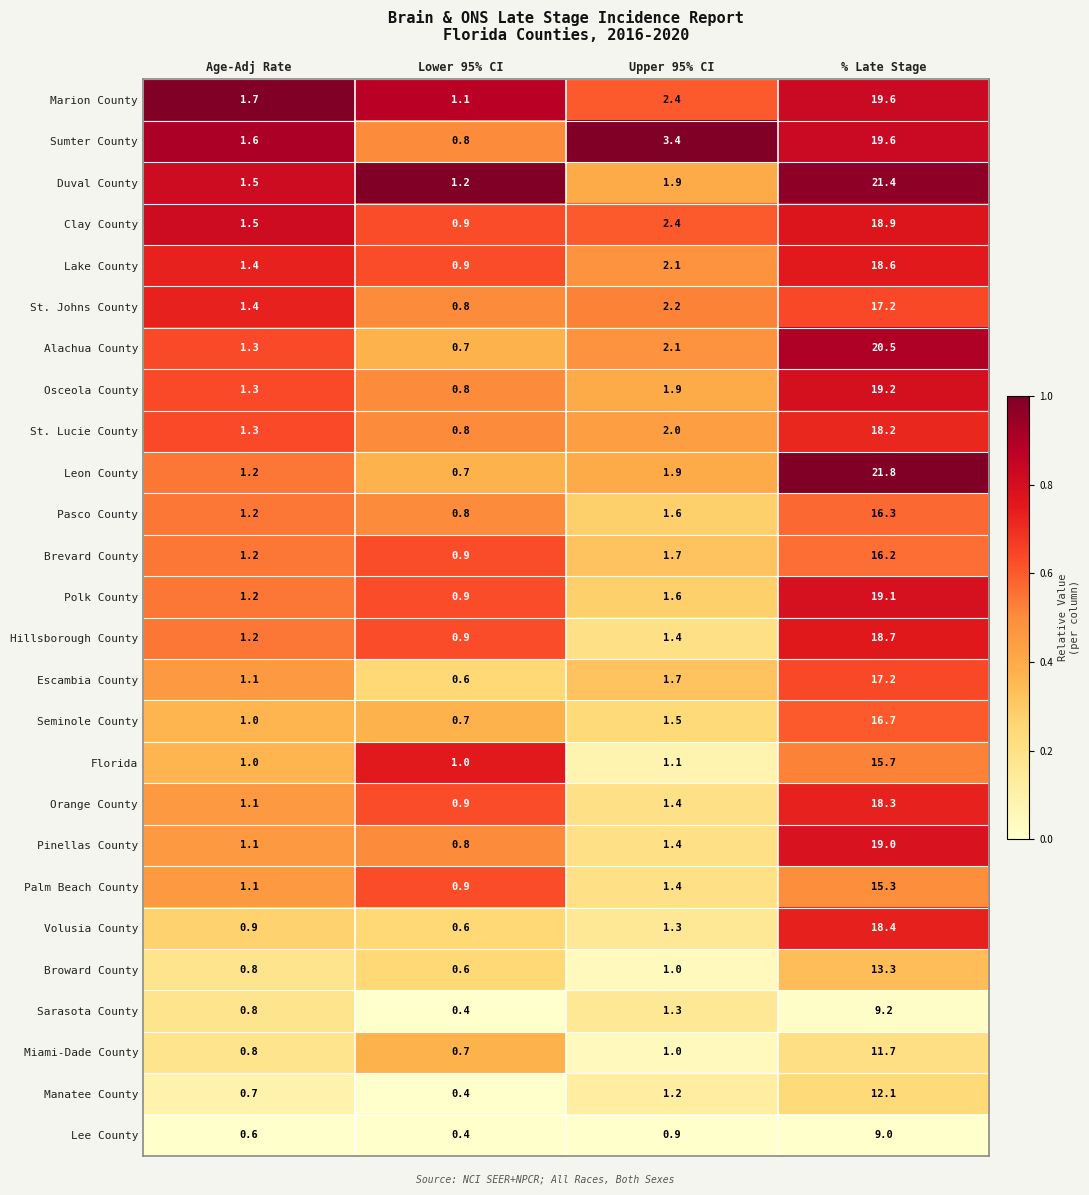

What is the approximate value of Marion County at Age-Adj Rate?

1.7